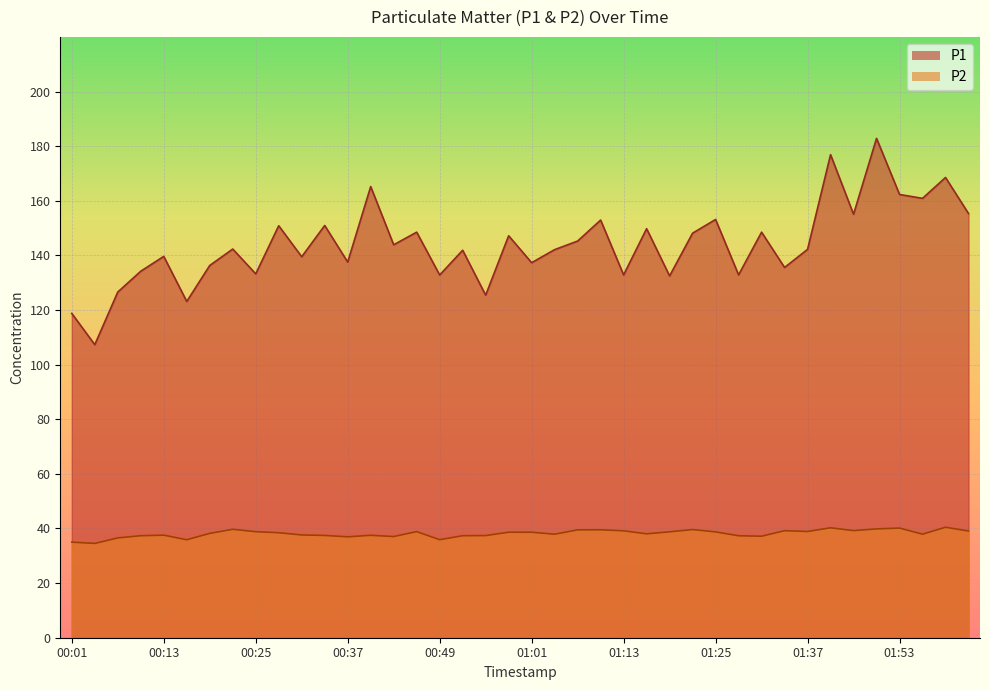

What is the label of the 28th point from the right?

00:37